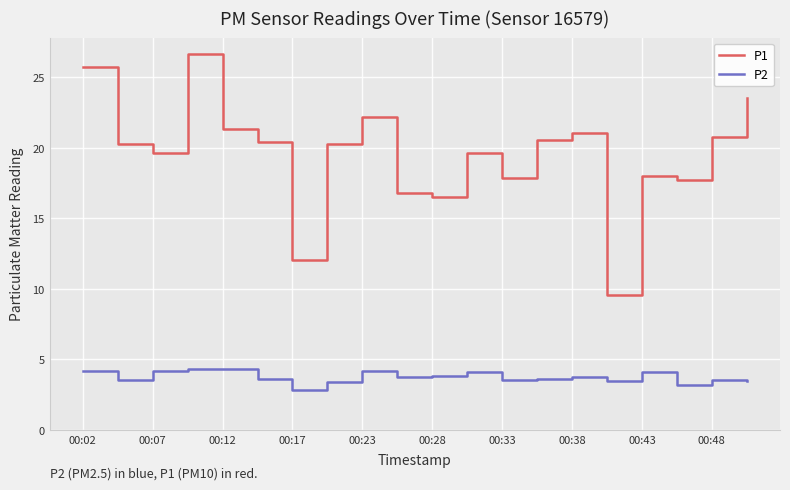

Which series has the widest spread of values?

P1